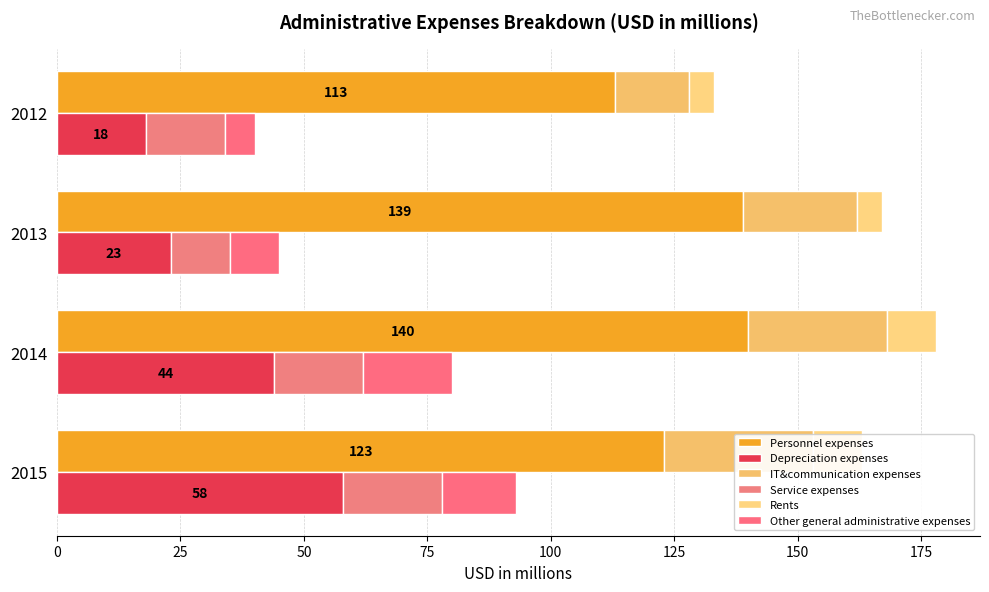

Are the bars horizontal?

Yes